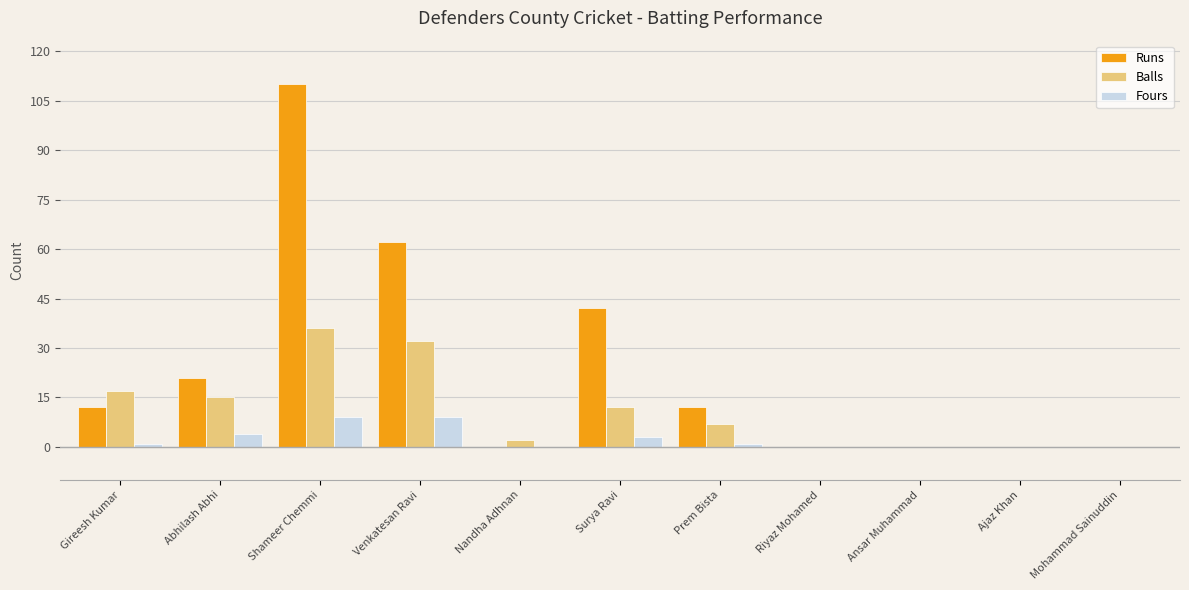

The value of Runs at Surya Ravi is 12. True or false?

False